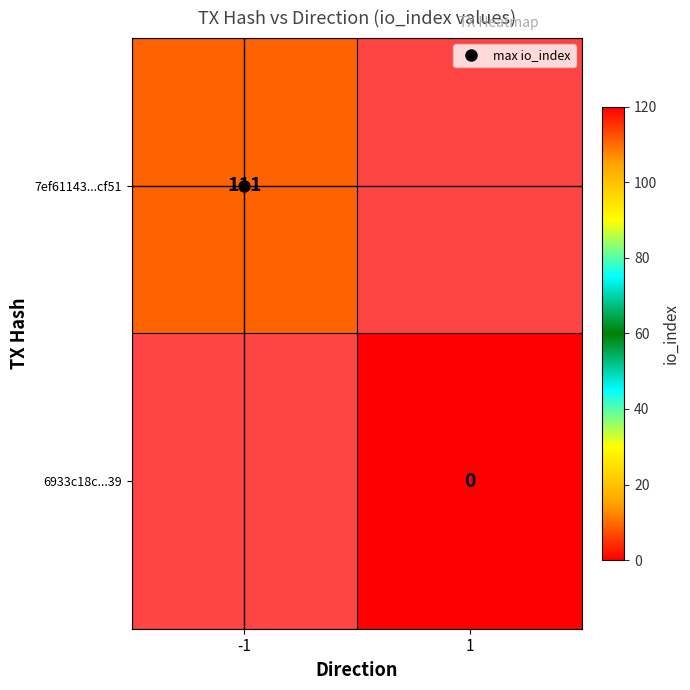

Which category has the highest value across all series?

-1